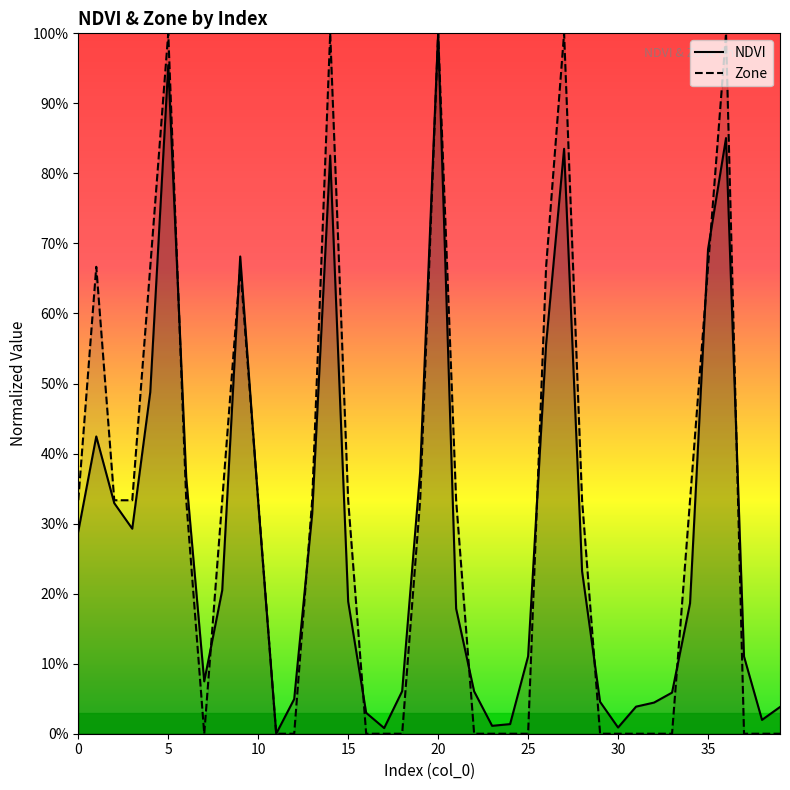

True or false: Zone and NDVI cross at least once.

True